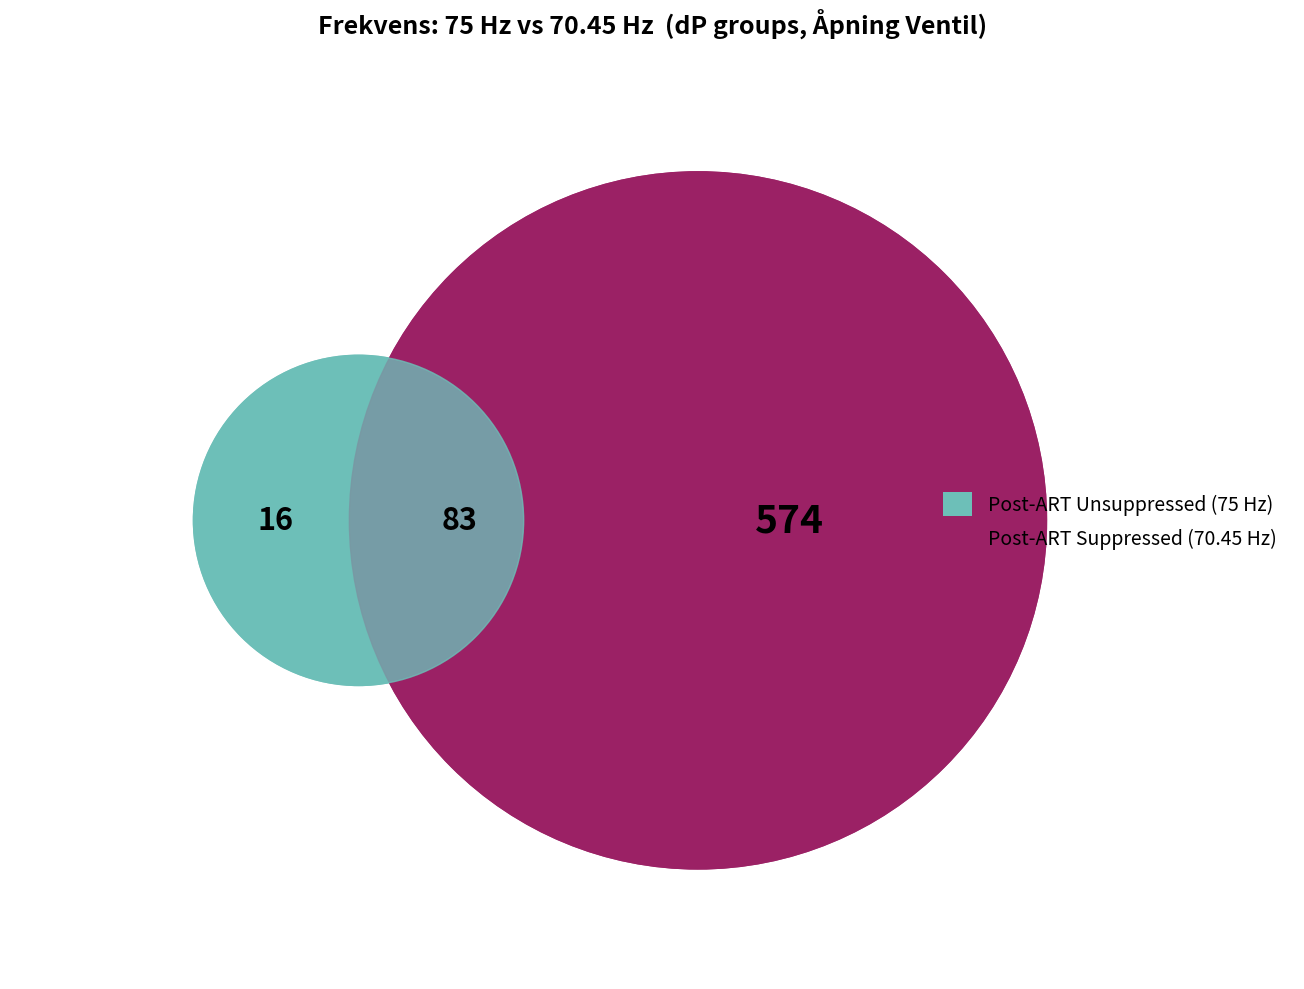

Which has a higher value, 10 or 90?

90